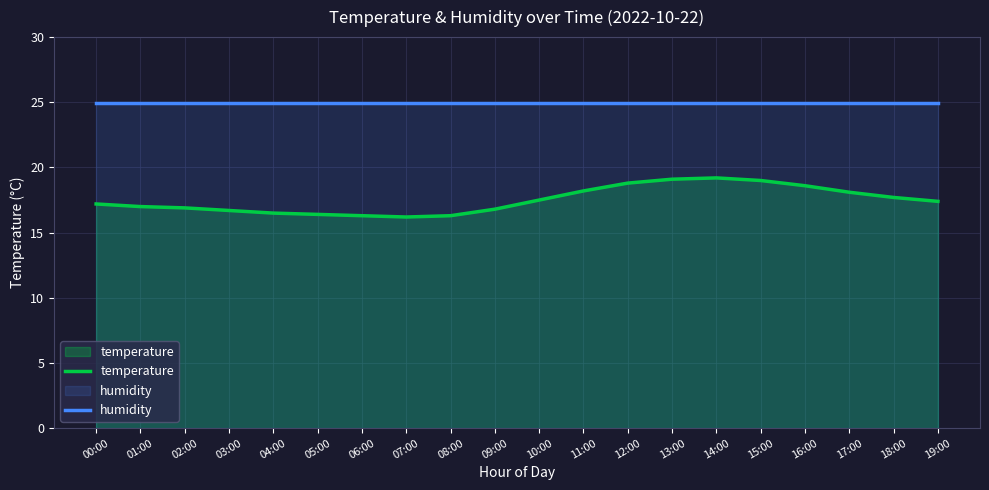

Reading right to left, extract all data points from this chart.

temperature: 19:00=17.4	18:00=17.7	17:00=18.1	16:00=18.6	15:00=19.0	14:00=19.2	13:00=19.1	12:00=18.8	11:00=18.2	10:00=17.5	09:00=16.8	08:00=16.3	07:00=16.2	06:00=16.3	05:00=16.4	04:00=16.5	03:00=16.7	02:00=16.9	01:00=17.0	00:00=17.2
humidity: 19:00=25.0	18:00=25.0	17:00=25.0	16:00=25.0	15:00=25.0	14:00=25.0	13:00=25.0	12:00=25.0	11:00=25.0	10:00=25.0	09:00=25.0	08:00=25.0	07:00=25.0	06:00=25.0	05:00=25.0	04:00=25.0	03:00=25.0	02:00=25.0	01:00=25.0	00:00=25.0